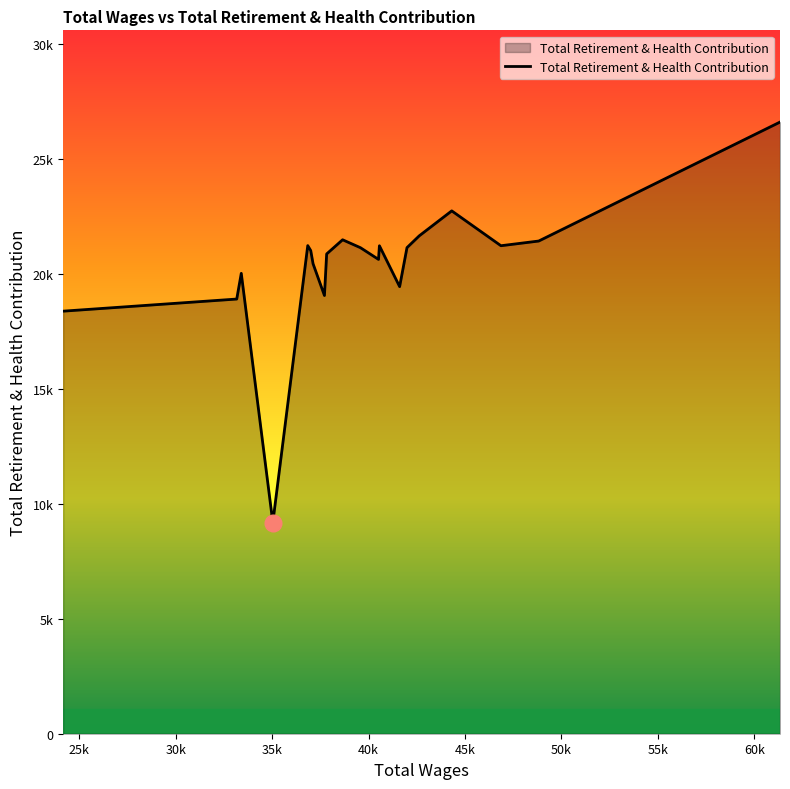

Does the chart display data point markers on the line(s)?

No